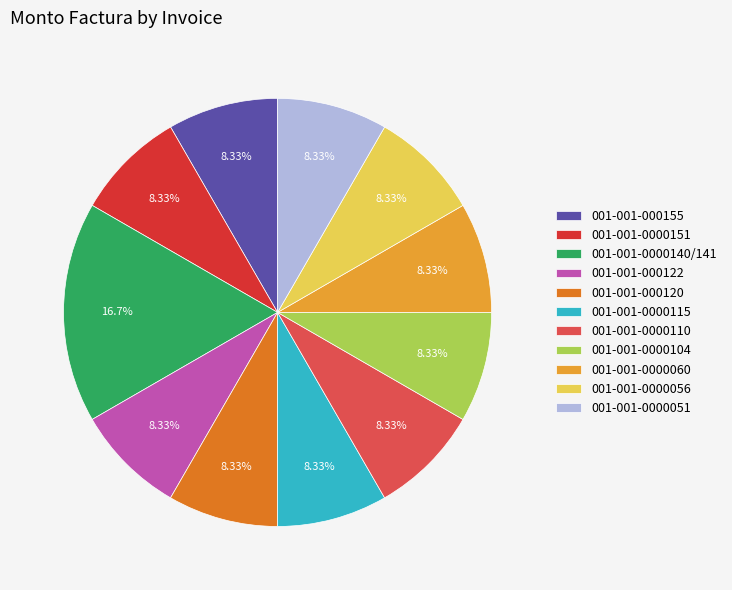

True or false: 001-001-0000115 accounts for 14% of the total.

False